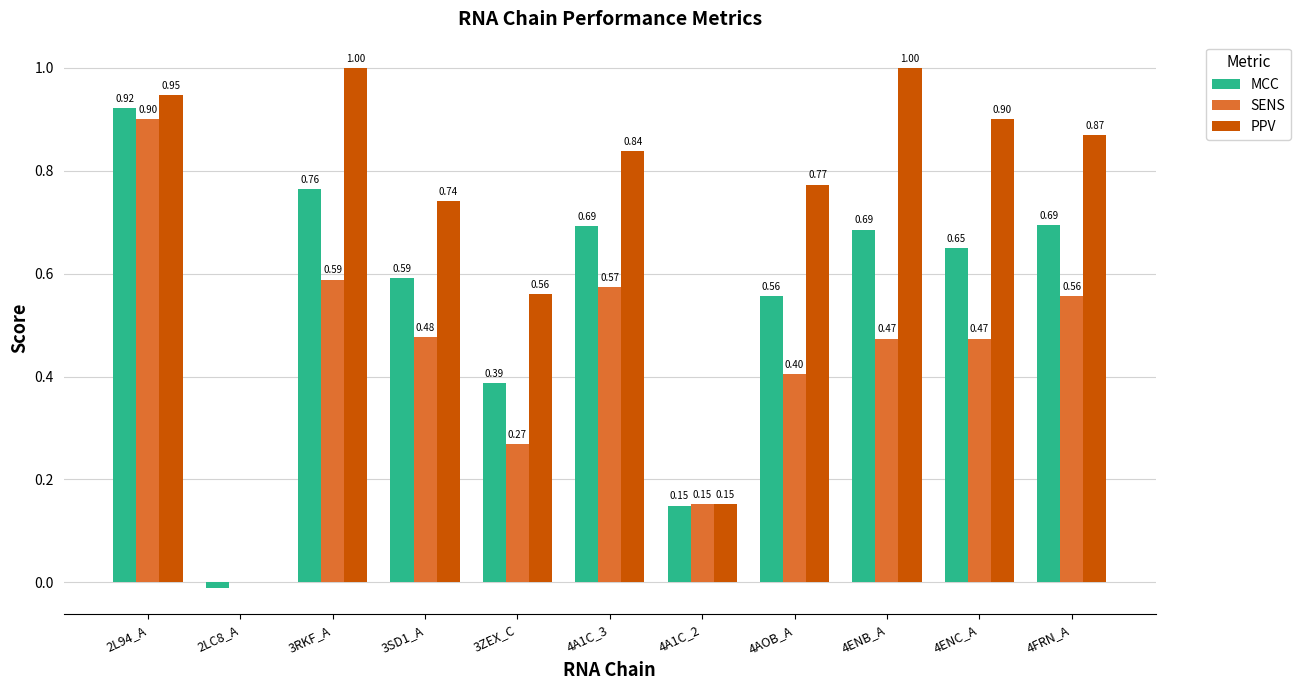

What is the total value across all series at 3RKF_A?

2.4